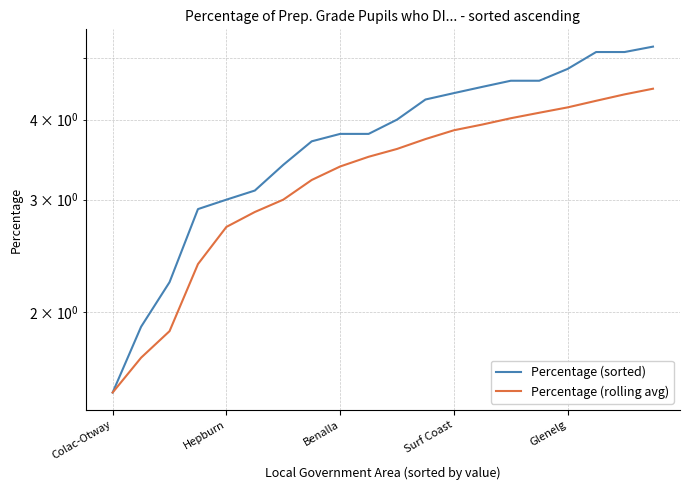

True or false: Percentage (sorted) has more than 0 interior local peaks.

False